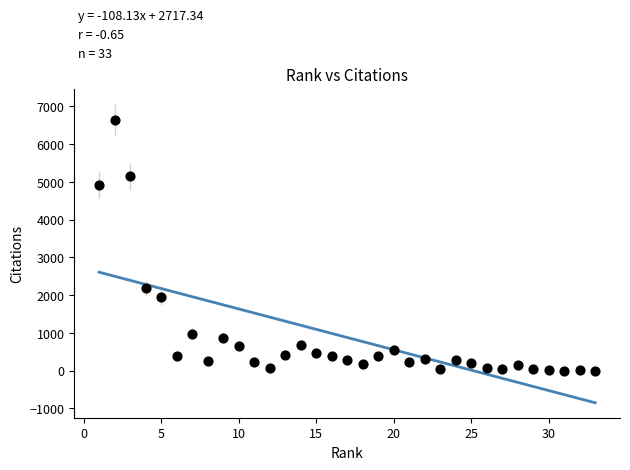

What Y value in the scatter plot is closest to 3318?

2185